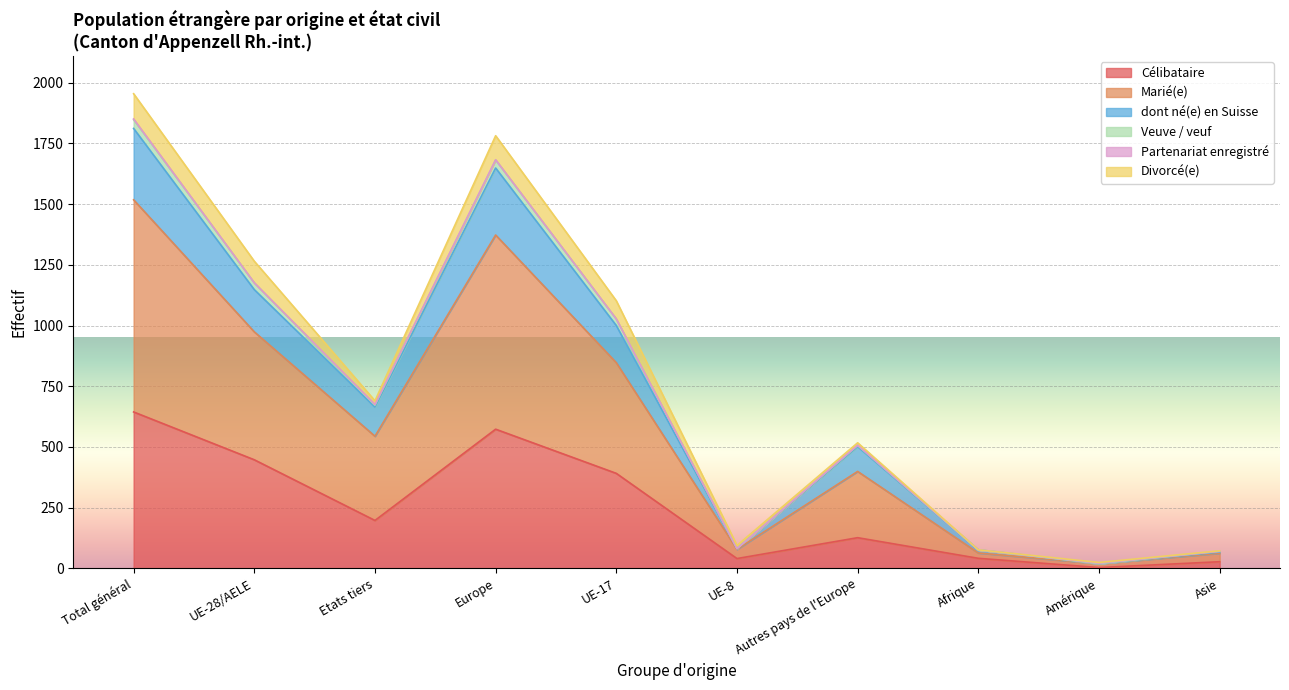

Which category has the lowest value in the dont né(e) en Suisse series?

Amérique